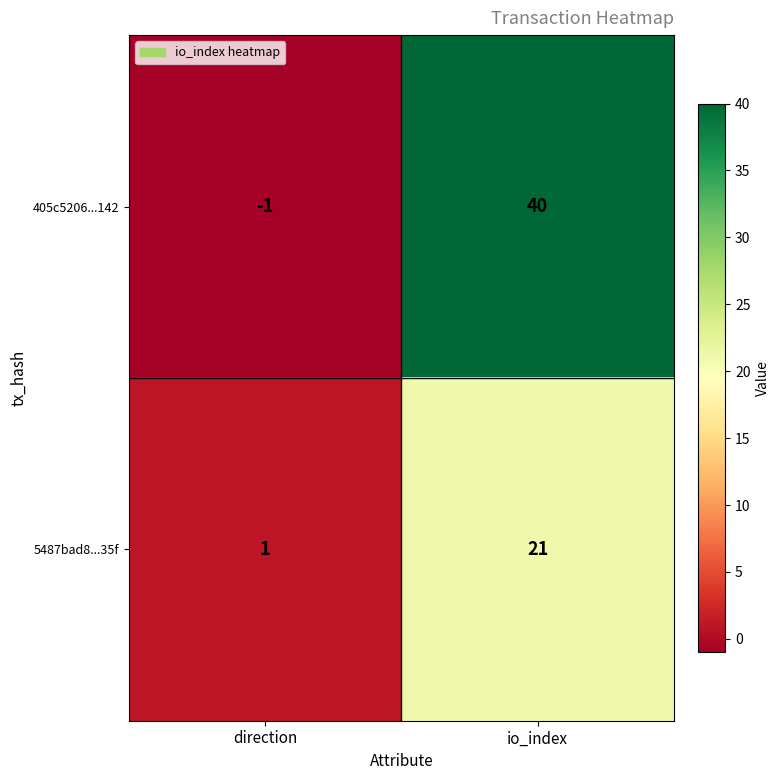

What is the spread (max minus min) of values at io_index?

19